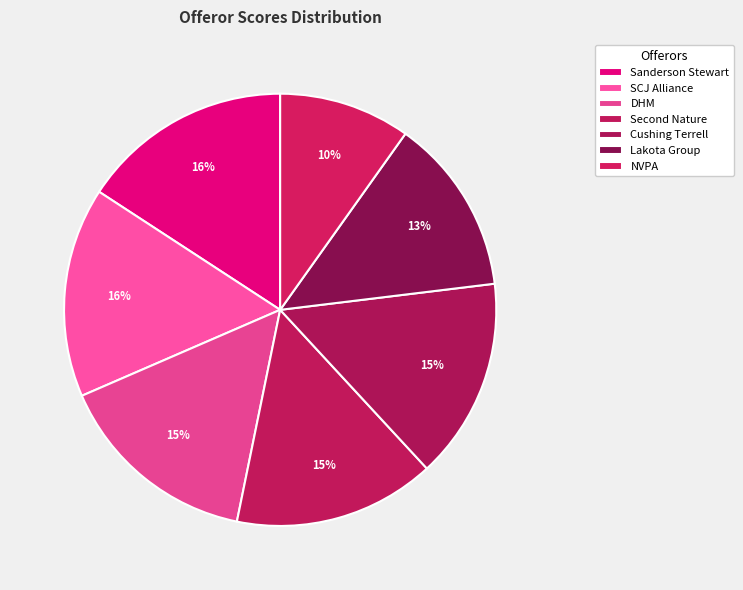

Which category has the biggest portion of the pie?

Sanderson Stewart